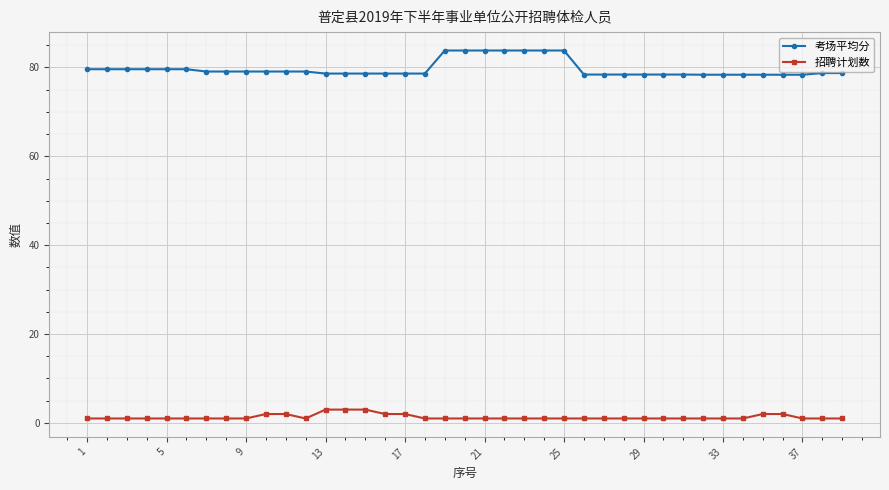

Which series has the largest range (max minus min)?

考场平均分